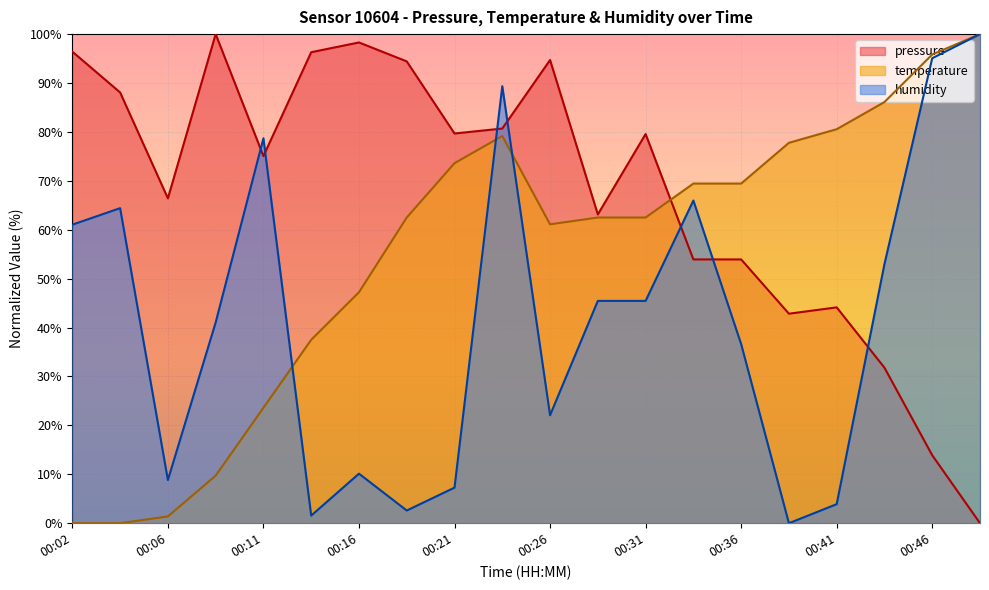

Reading left to right, list all the values displayed in this chart.

pressure: 96.4	88.1	66.4	100.0	75.1	96.3	98.3	94.4	79.7	80.7	94.7	63.1	79.6	53.9	53.9	42.8	44.1	31.8	13.9	0.0
temperature: 0.0	0.0	1.4	9.7	23.6	37.5	47.2	62.5	73.6	79.2	61.1	62.5	62.5	69.4	69.4	77.8	80.6	86.1	95.8	100.0
humidity: 61.0	64.4	8.8	41.0	78.7	1.6	10.1	2.6	7.3	89.4	22.1	45.5	45.5	66.0	36.6	0.0	3.9	53.0	95.1	100.0